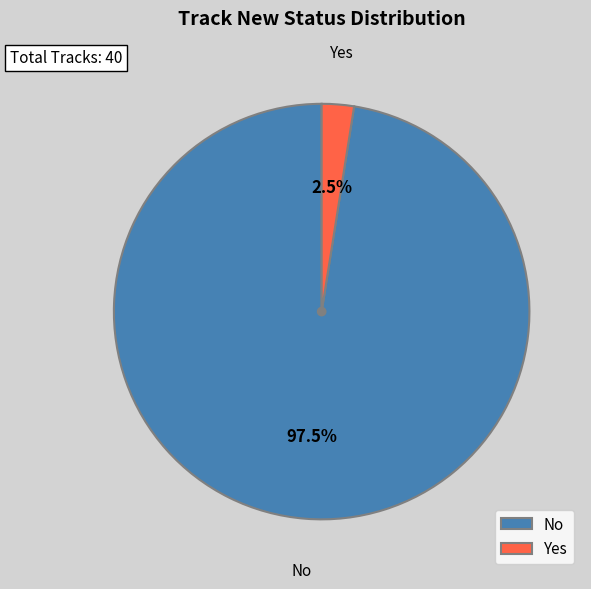

To the nearest percent, what is the difference between the Yes and No slice percentages?

95%